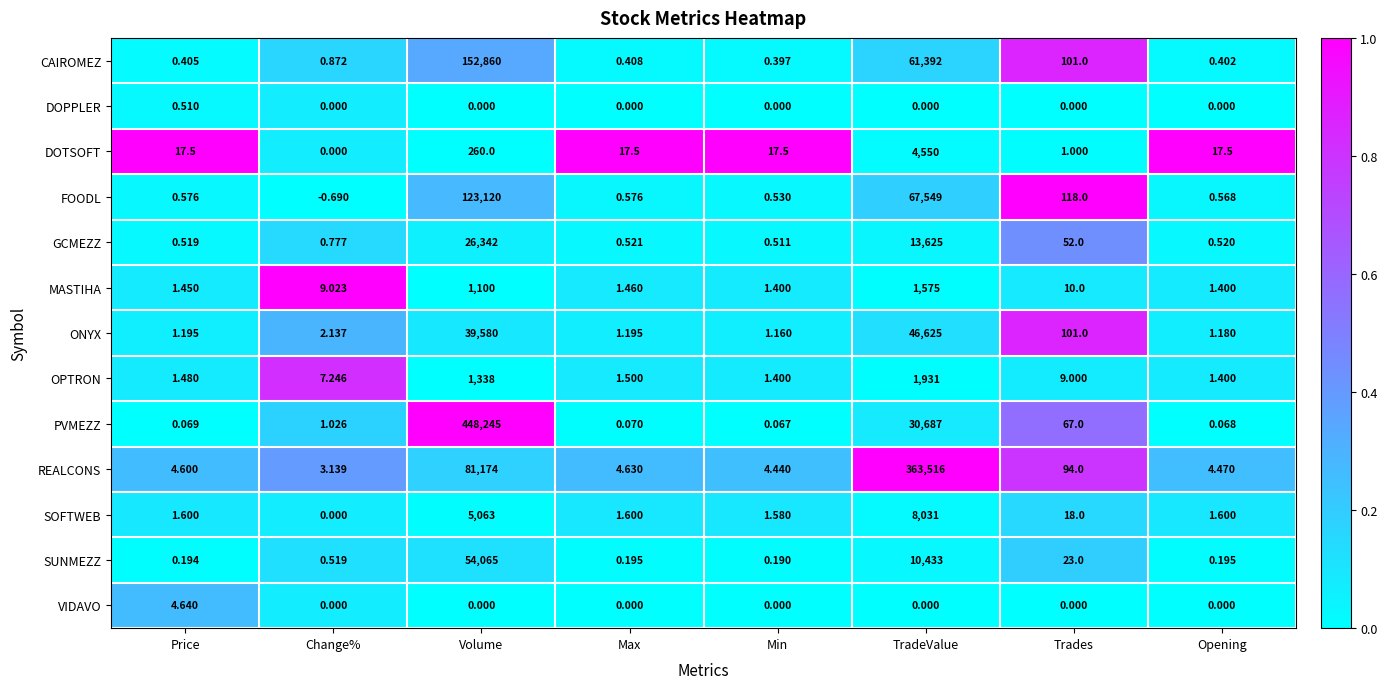

Between Trades and Opening, which series saw the biggest shift?

FOODL